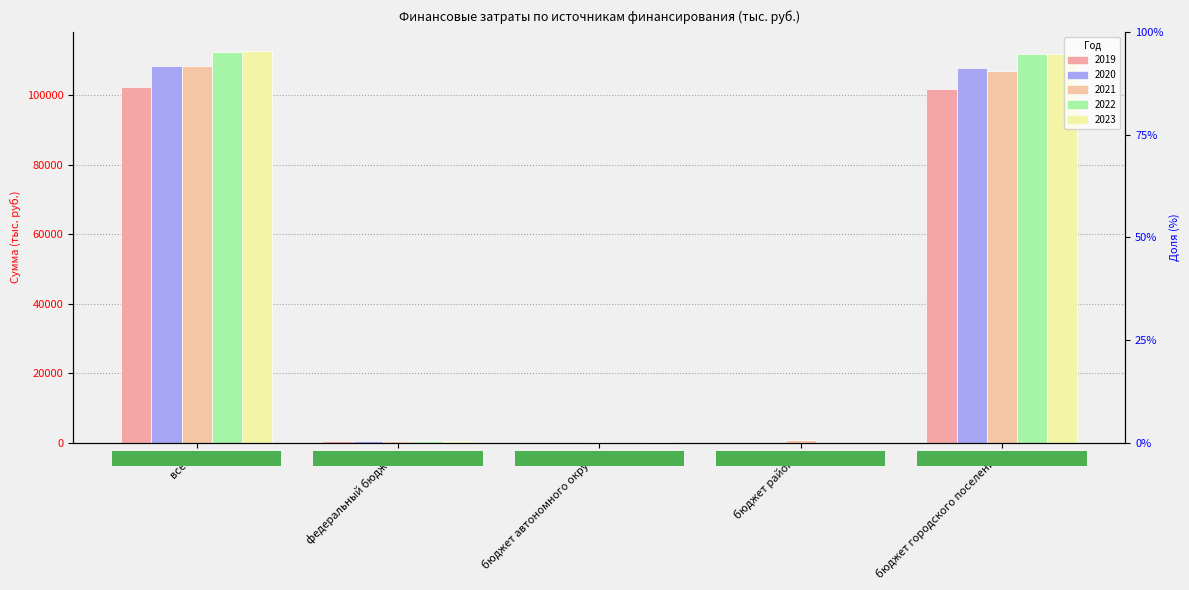

At which category does the chart reach its peak across all series?

всего